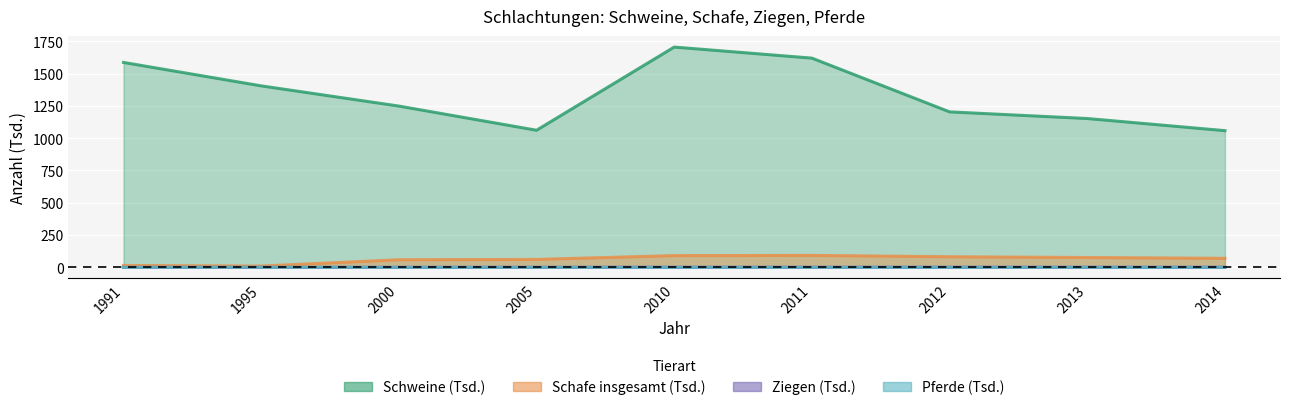

Rank the categories by Schafe insgesamt value from highest to lowest.

2011, 2010, 2012, 2013, 2014, 2005, 2000, 1991, 1995